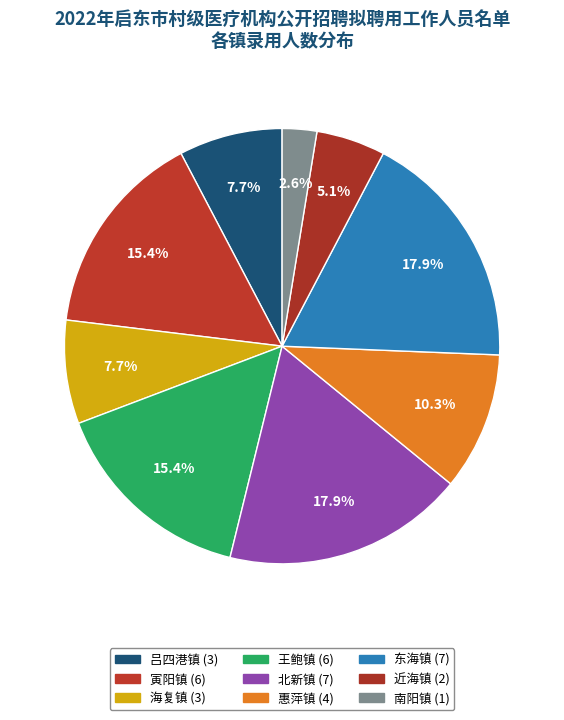

What is the ratio of the value at 惠萍镇 to the value at 北新镇?

0.6